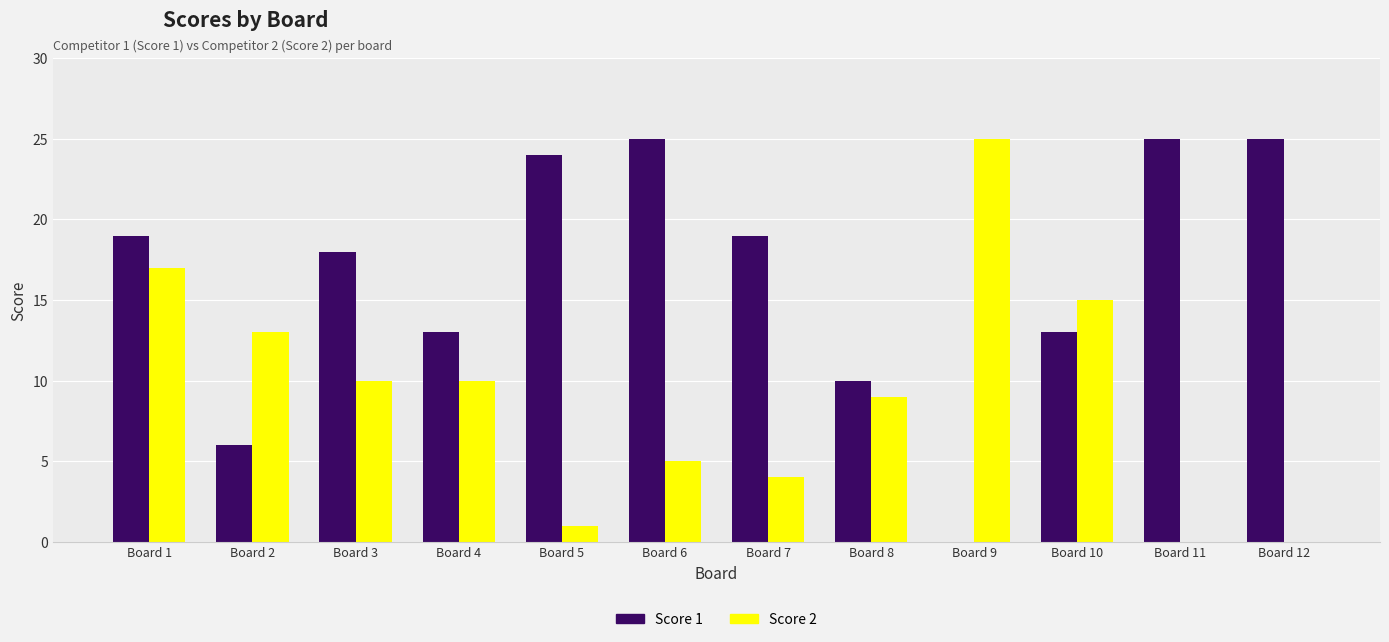

What is the greatest value displayed?

25